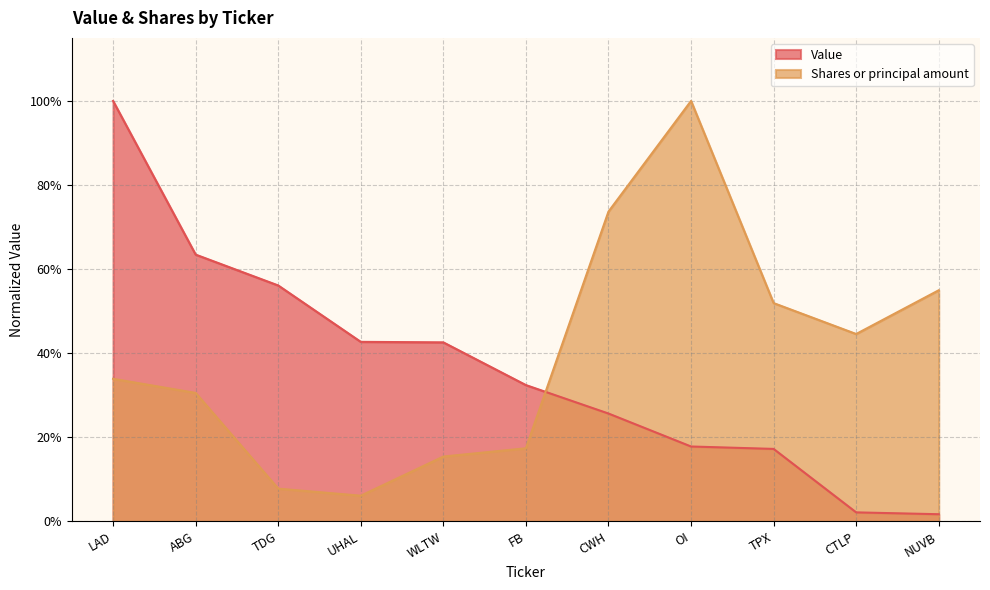

What is the label of the 10th point from the right?

ABG